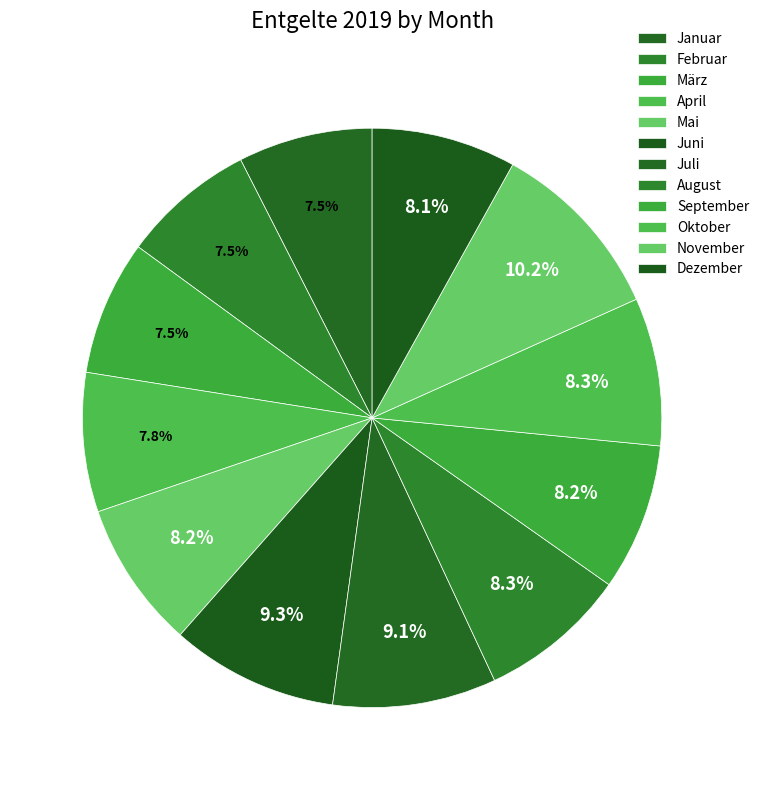

How many slices are in this pie chart?

12